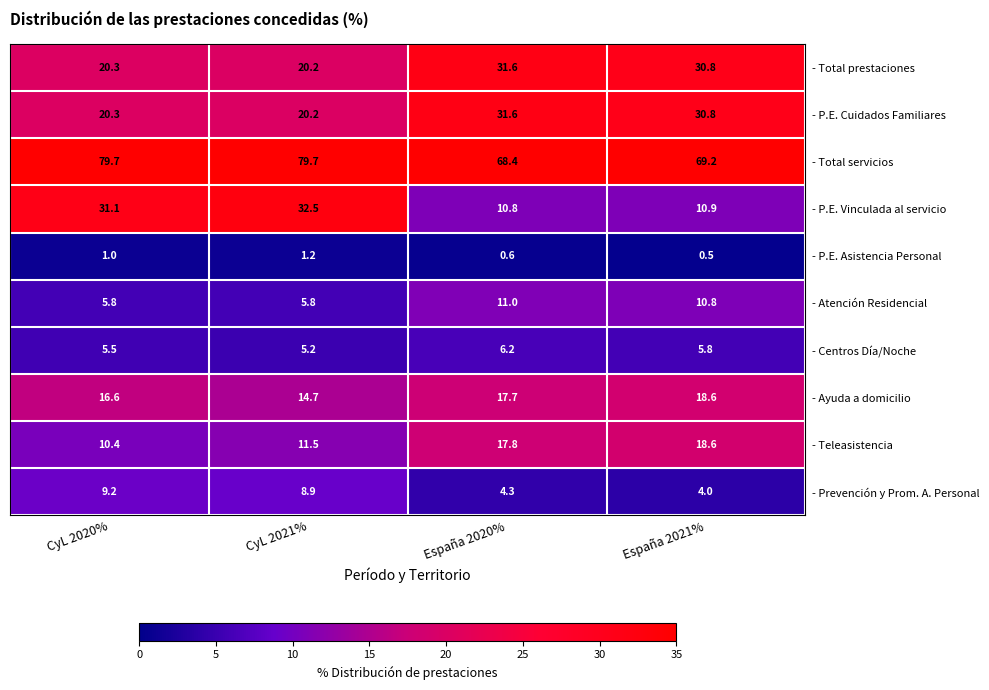

Which series has the largest range (max minus min)?

- P.E. Vinculada al servicio